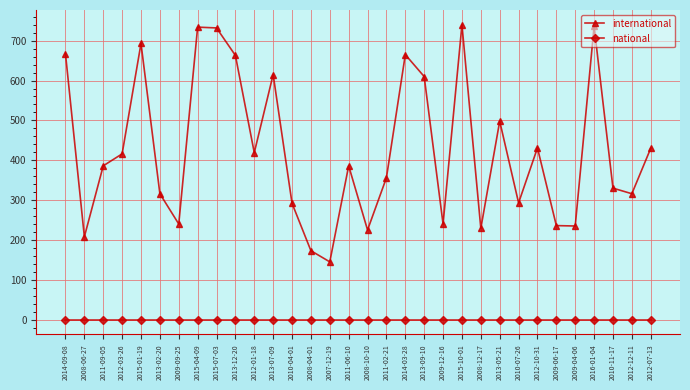

Count the number of data series in this chart.

2